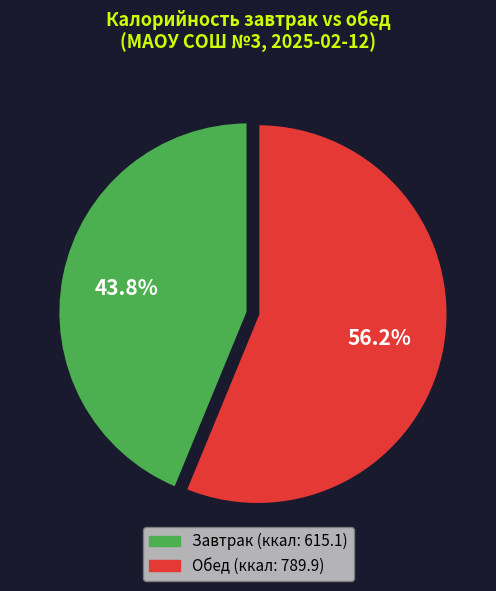

Does any single category account for the majority?

Yes